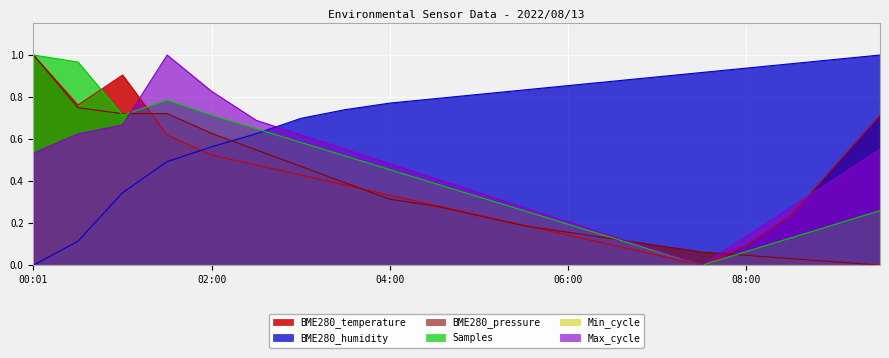

What is the maximum value for Max_cycle?

1.0